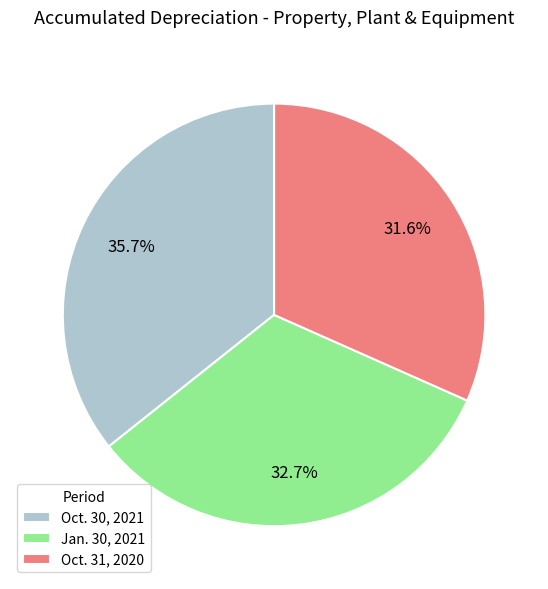

How much of the chart is everything except Jan. 30, 2021?

67.3%